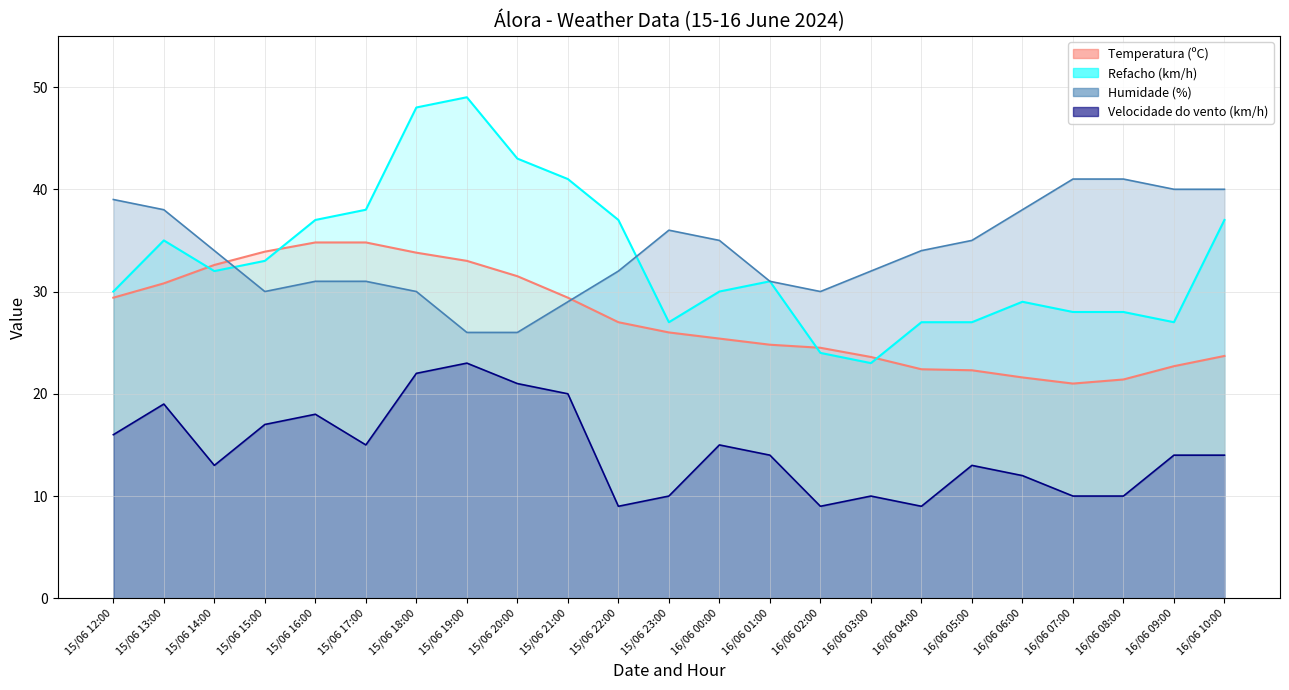

The Temperatura (ºC) series shows 34.8 at 15/06 16:00. True or false?

True